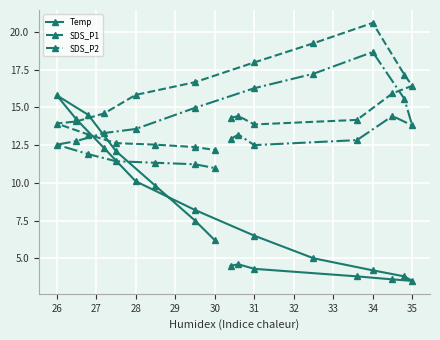

Which series changed the most between 29 and 32?

SDS_P1